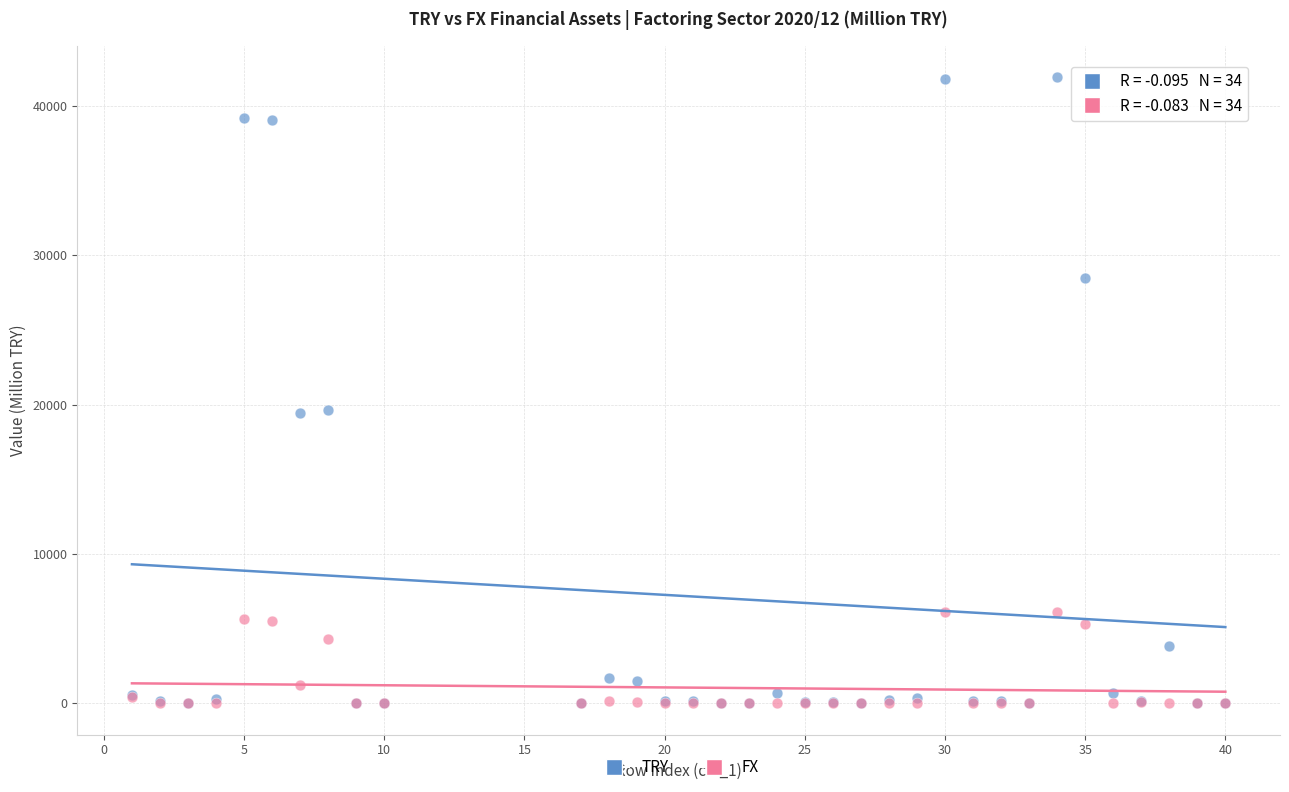

Which series has the largest Y range (max minus min)?

TRY